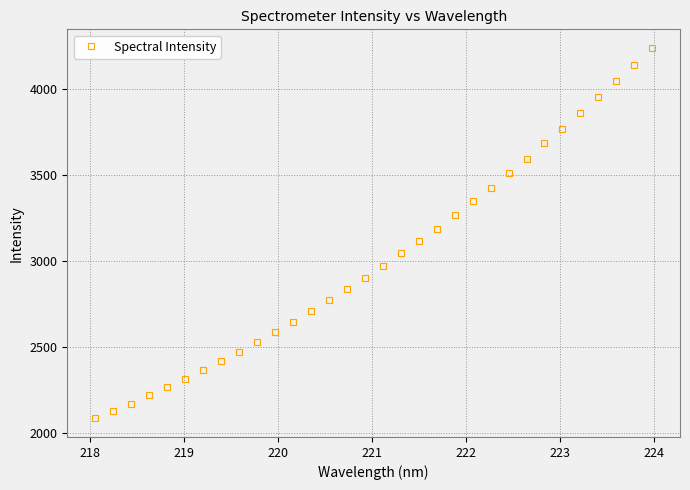

Reading left to right, list all the values displayed in this chart.

2086.7	2130.4	2173.3	2221.9	2267.4	2315.6	2368.2	2420.1	2474.3	2531.3	2586.5	2647.7	2709.6	2772.6	2837.6	2904.5	2975.3	3049.0	3117.5	3190.0	3268.2	3348.0	3427.6	3511.2	3596.6	3685.3	3771.3	3859.6	3953.5	4047.4	4142.6	4240.7